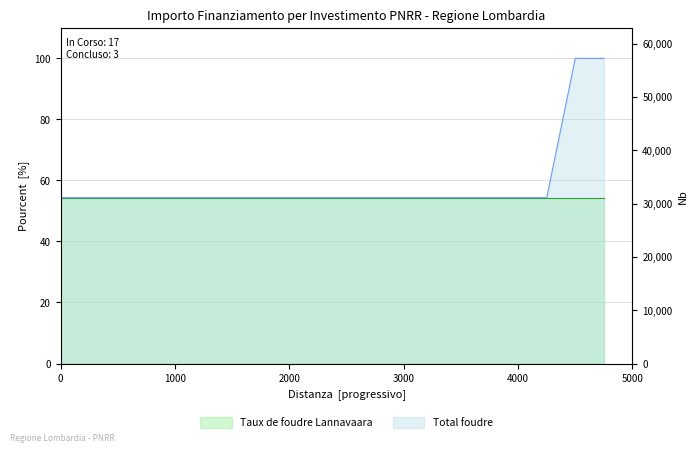

Approximately how many times larger is the value at 1.4 compared to 1.4?

1.0